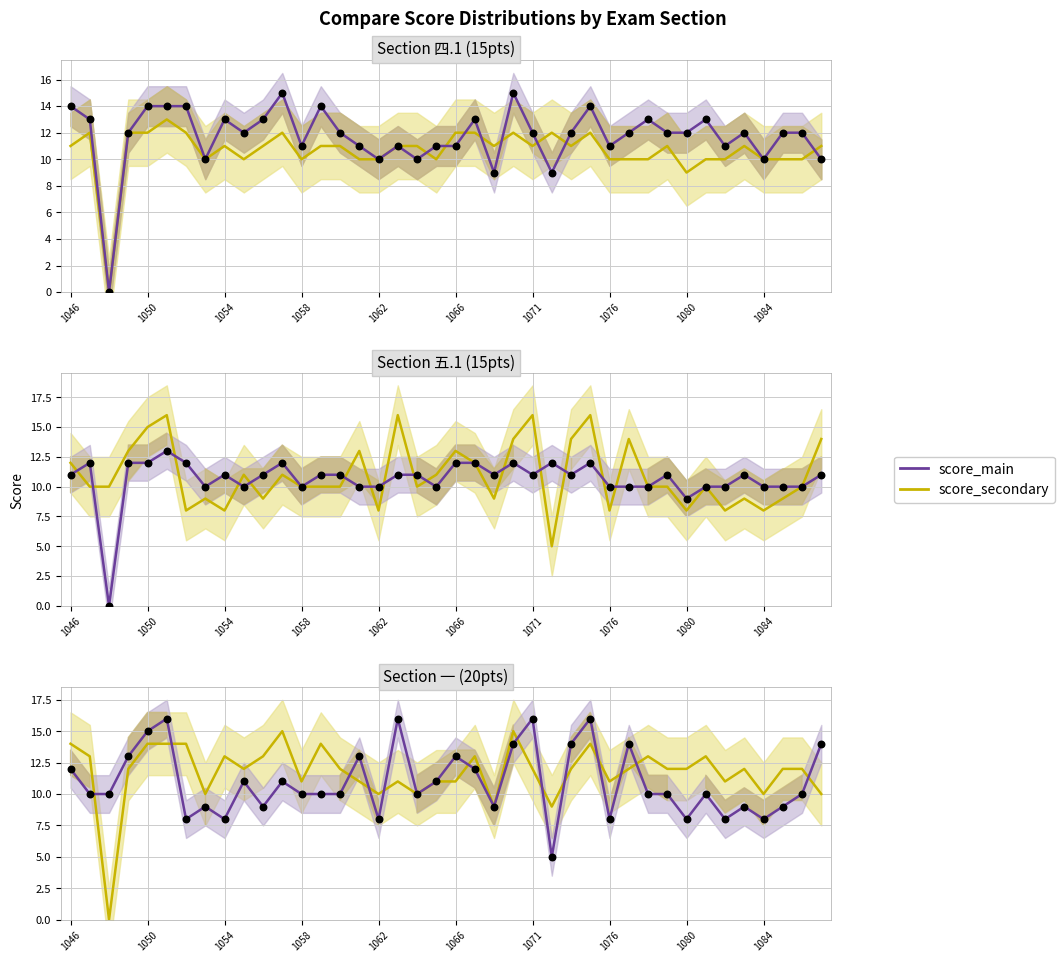

What is the total value across all series at 33?

23